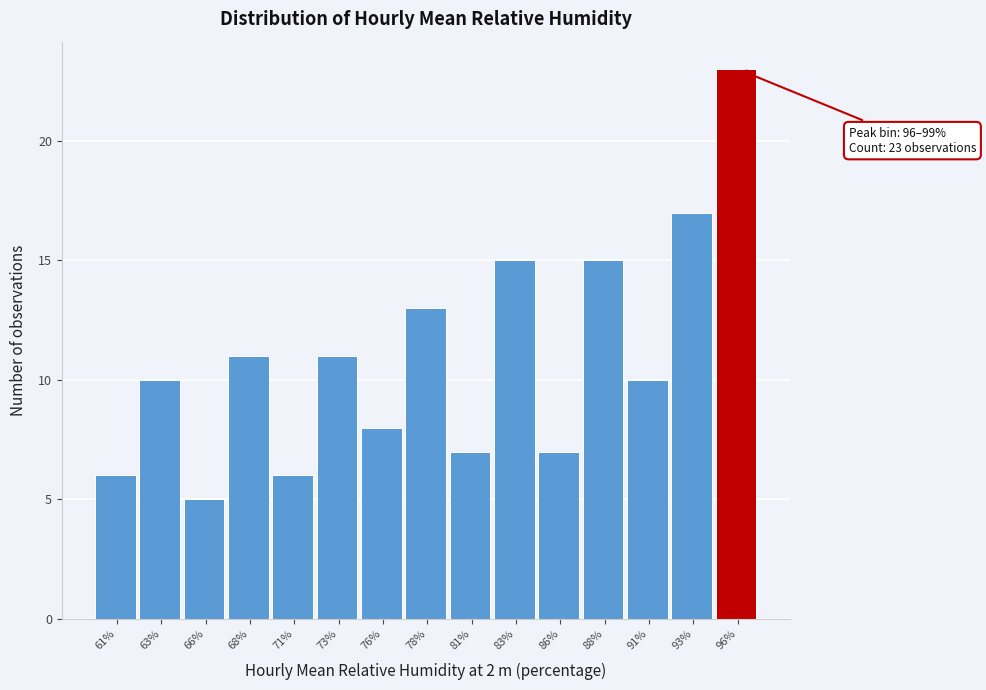

Reading left to right, transcribe all the data shown in this chart.

6	10	5	11	6	11	8	13	7	15	7	15	10	17	23